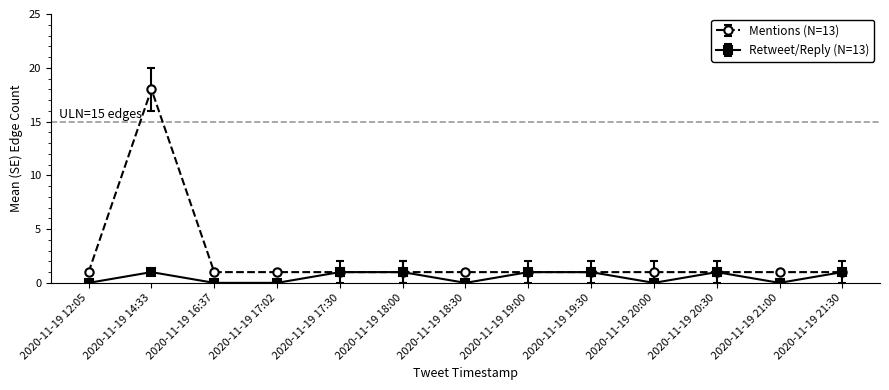

The Mentions (N=13) series shows 1 at 2020-11-19 19:30. True or false?

True